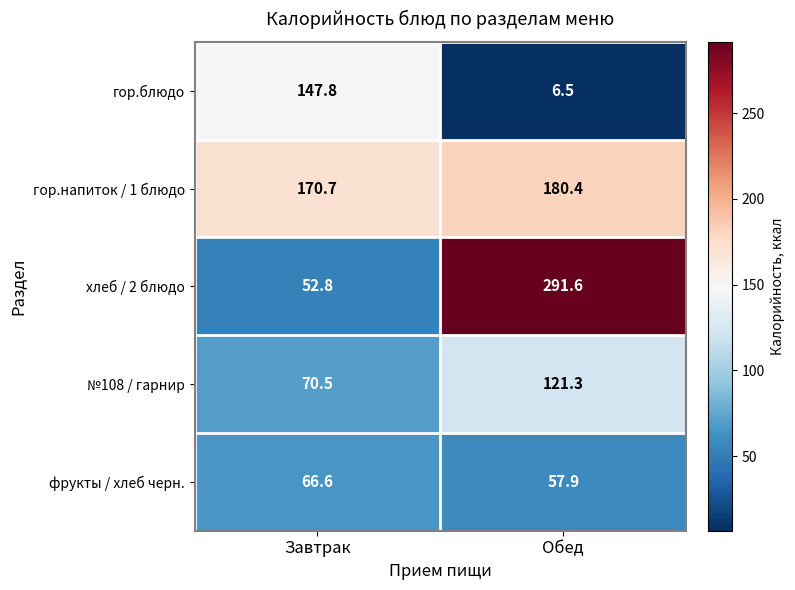

At which category does the chart reach its minimum across all series?

Обед